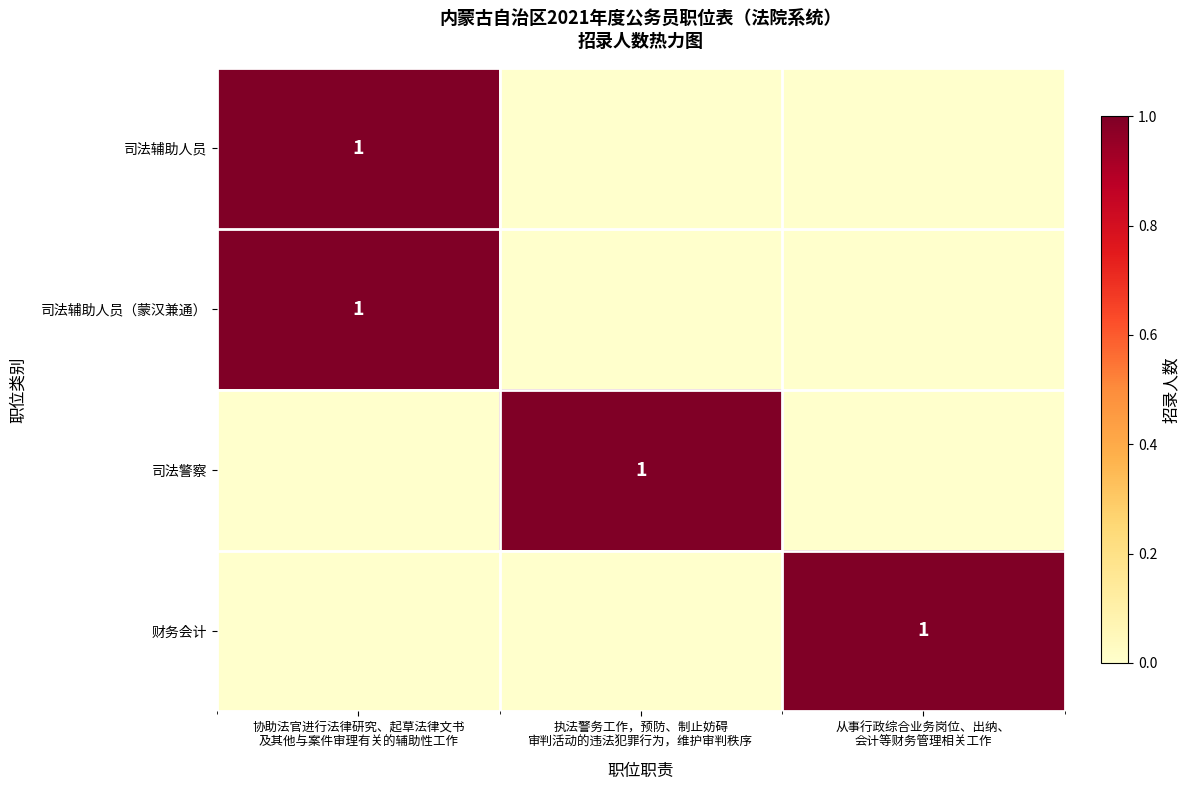

Which series changed the most between 协助法官进行法律研究、起草法律文书 及其他与案件审理有关的辅助性工作 and 从事行政综合业务岗位、出纳、 会计等财务管理相关工作?

司法辅助人员